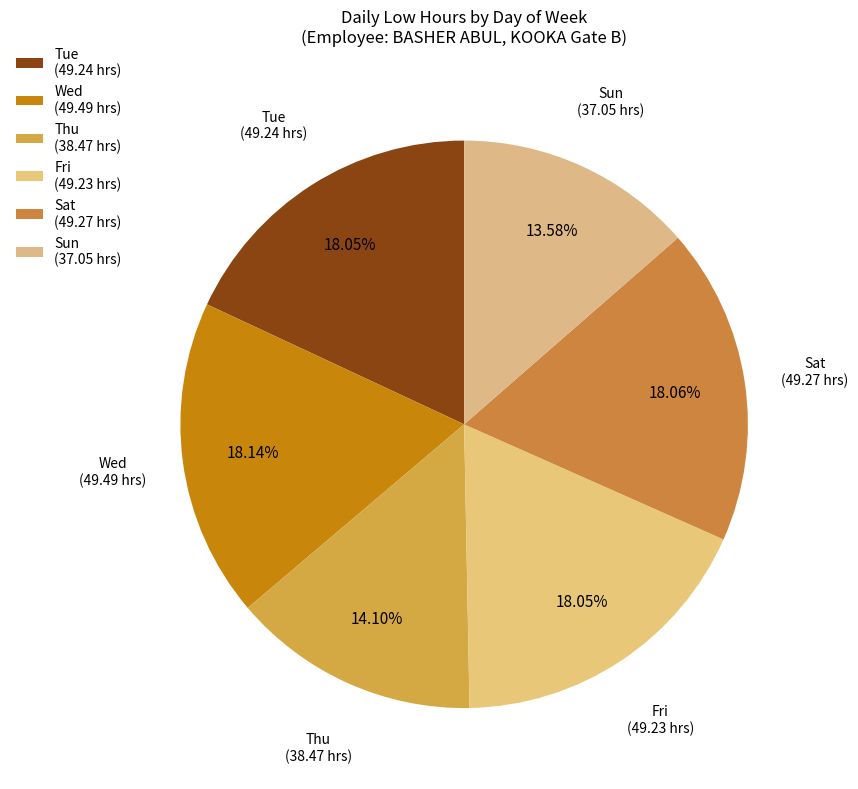

Does any single category account for the majority?

No